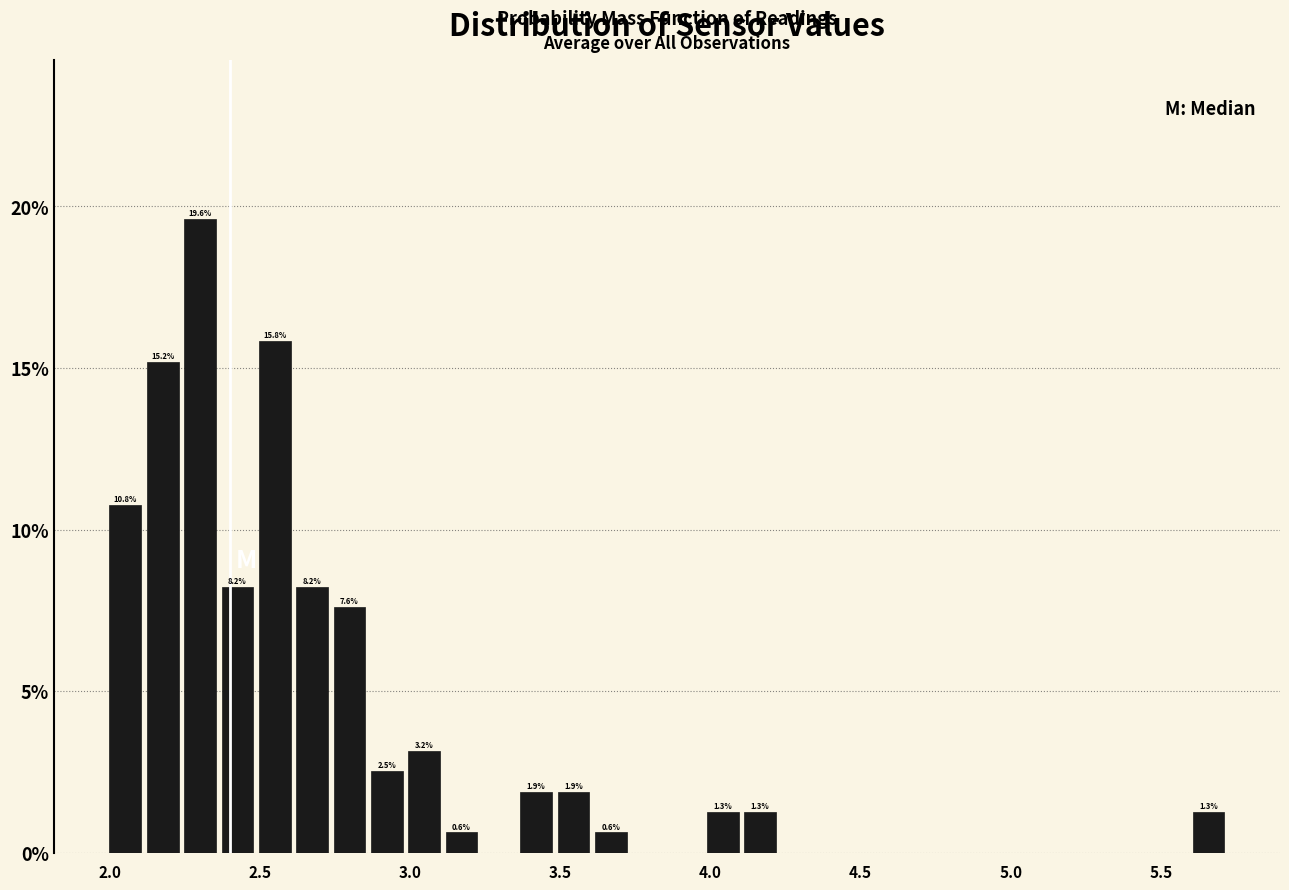

Around what value on the x-axis is the tallest bar? Give the approximate position of its centre, as read against the axis.

2.30